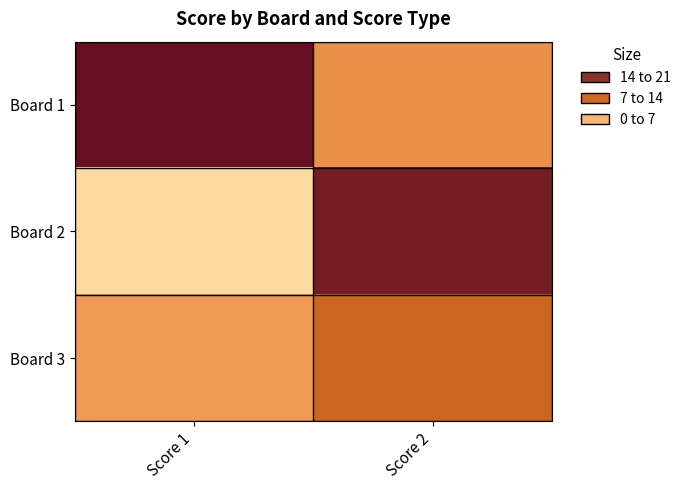

What is the greatest value displayed?

20